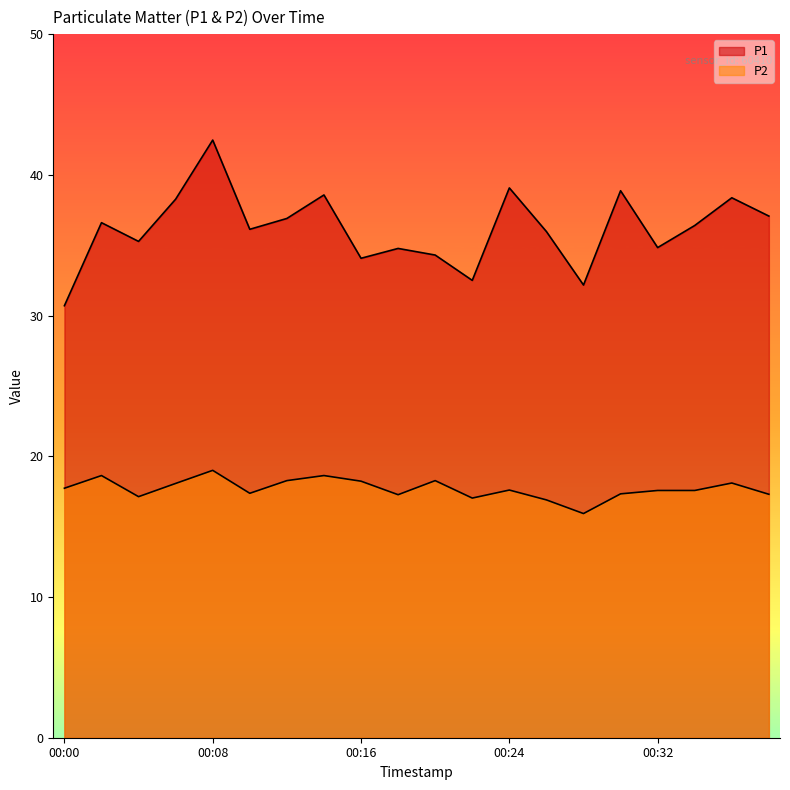

How many interior local peaks does the P1 series have?

7